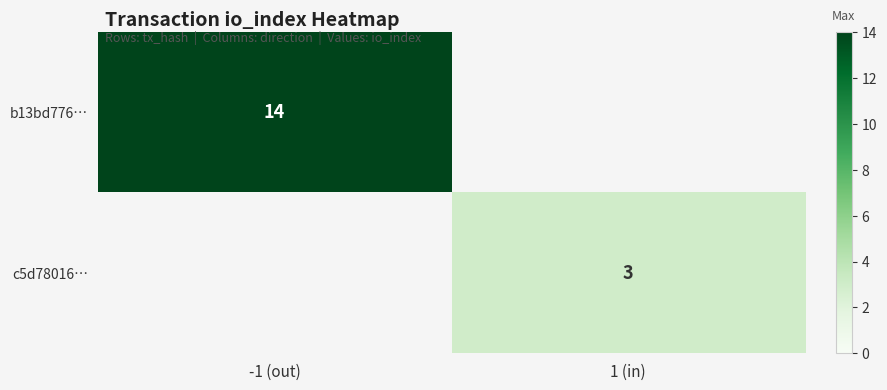

Is it true that b13bd776… equals 14 at -1 (out)?

True